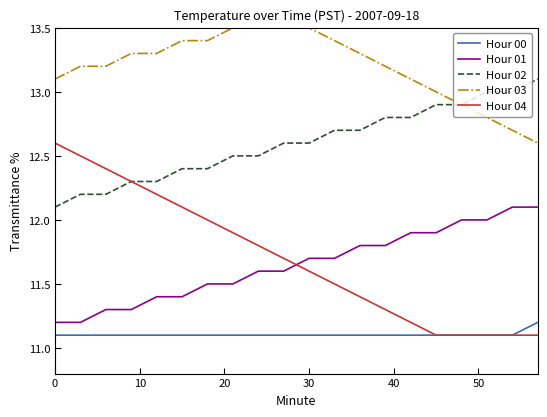

True or false: Hour 02 and Hour 00 intersect in this chart.

False